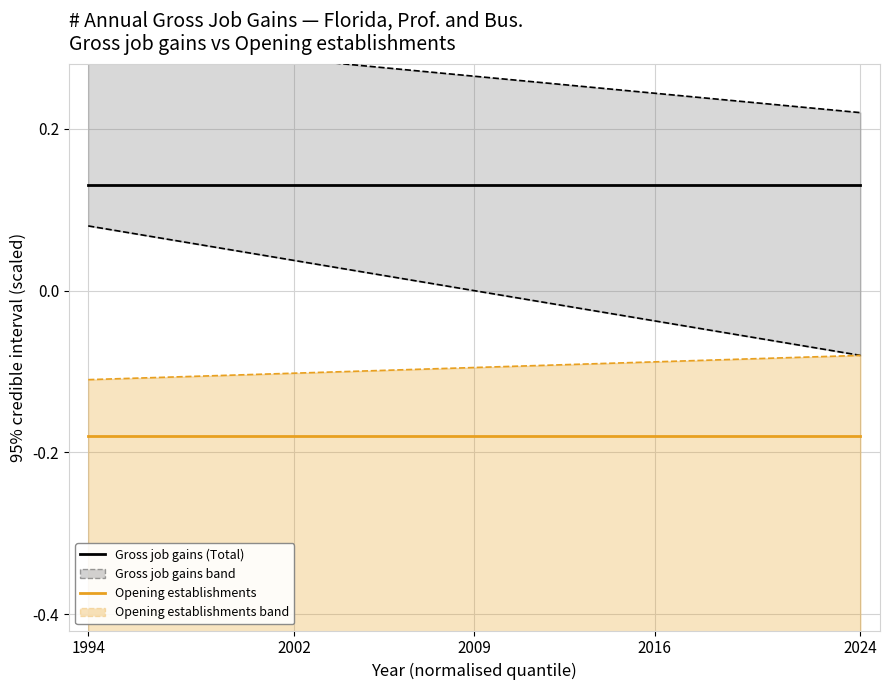

What is the smallest value displayed?

-0.5